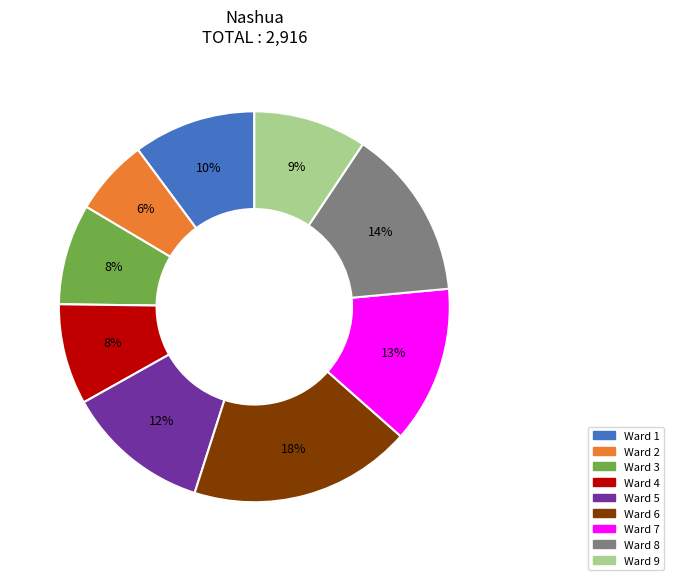

The Ward 6 slice represents 18% of the pie. True or false?

True